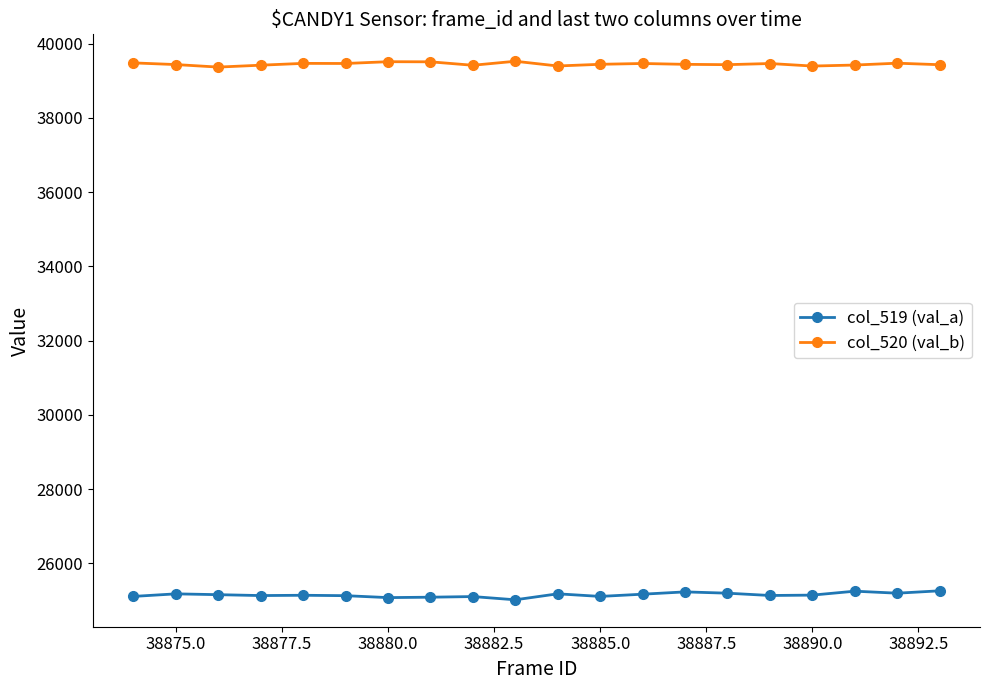

Rank the series by their maximum value, from lowest to highest.

col_519 (val_a), col_520 (val_b)